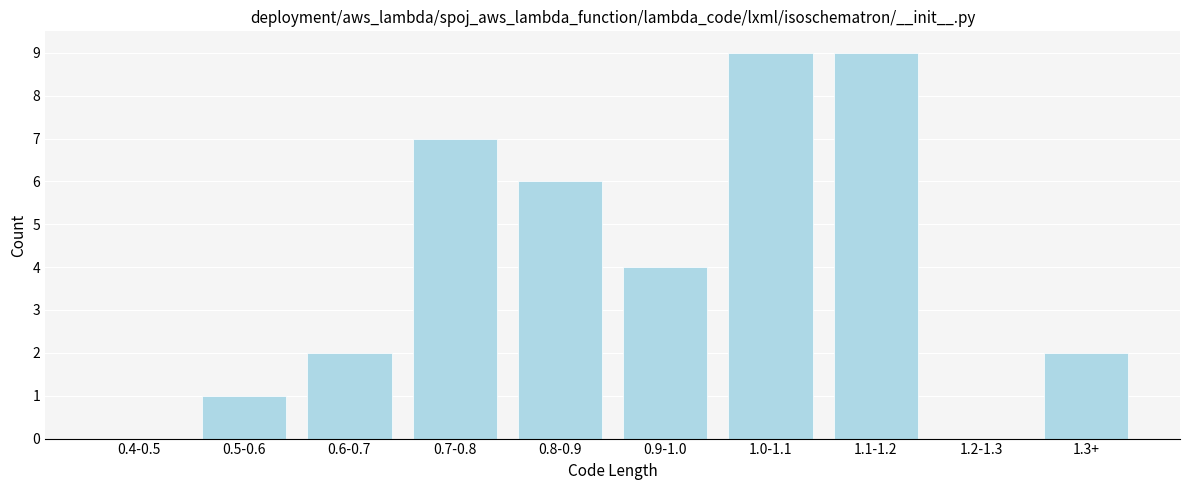

Reading left to right, list all the values displayed in this chart.

0.4-0.5=0	0.5-0.6=1	0.6-0.7=2	0.7-0.8=7	0.8-0.9=6	0.9-1.0=4	1.0-1.1=9	1.1-1.2=9	1.2-1.3=0	1.3+=2